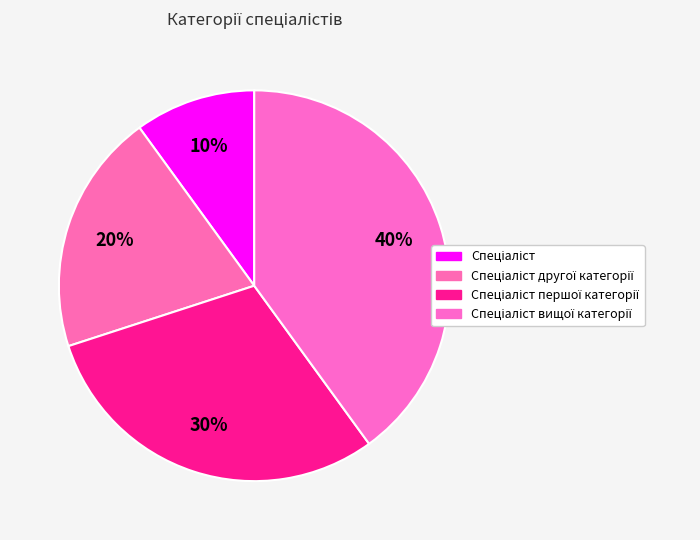

How many segments does this pie chart have?

4